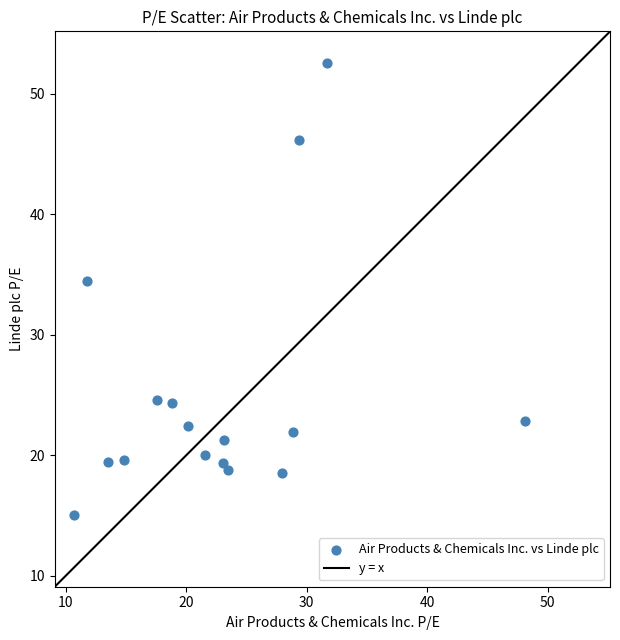

What Y value in the scatter plot is closest to 33?

34.5